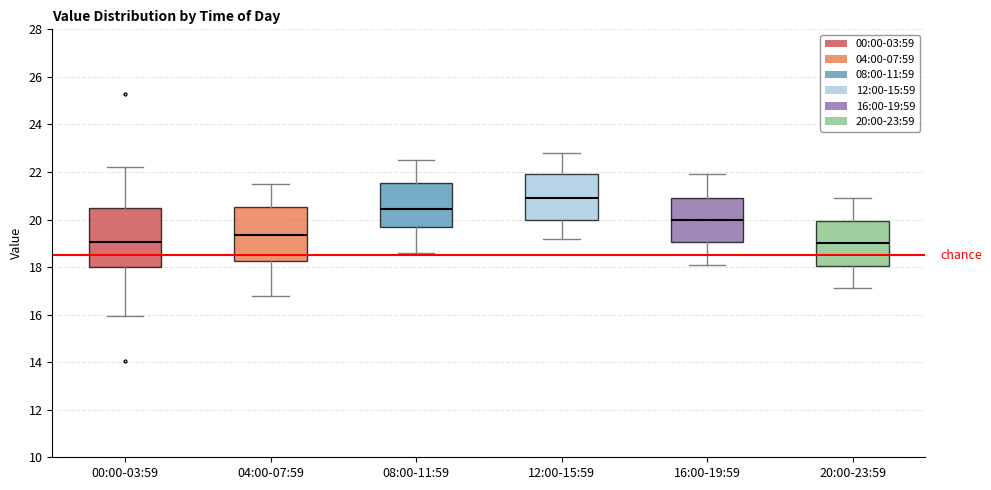

Reading left to right, transcribe this box plot: for each box, give where its median line is, the range the box spans, and where its two whiskers end, as read against the y-axis. The values are not printed on the chart, so give them approximately, as read against the axis.

00:00-03:59: median 19.0, box 18.0 to 20.4, whiskers 16.0 to 22.2
04:00-07:59: median 19.4, box 18.2 to 20.6, whiskers 16.8 to 21.6
08:00-11:59: median 20.4, box 19.6 to 21.6, whiskers 18.6 to 22.6
12:00-15:59: median 21.0, box 20.0 to 22.0, whiskers 19.2 to 22.8
16:00-19:59: median 20.0, box 19.0 to 21.0, whiskers 18.2 to 22.0
20:00-23:59: median 19.0, box 18.0 to 20.0, whiskers 17.2 to 21.0